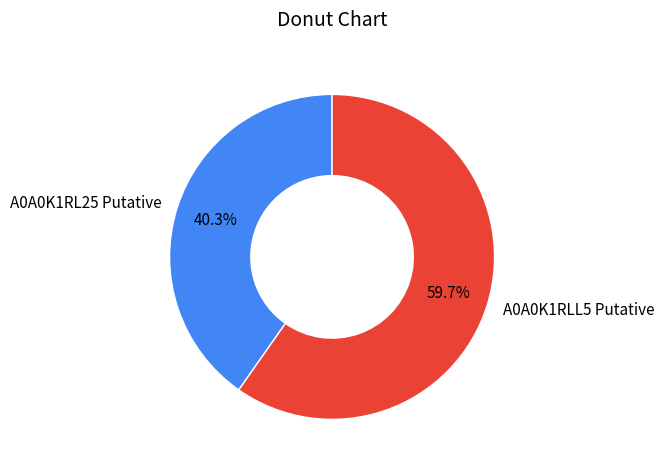

Count the number of slices in the pie.

2